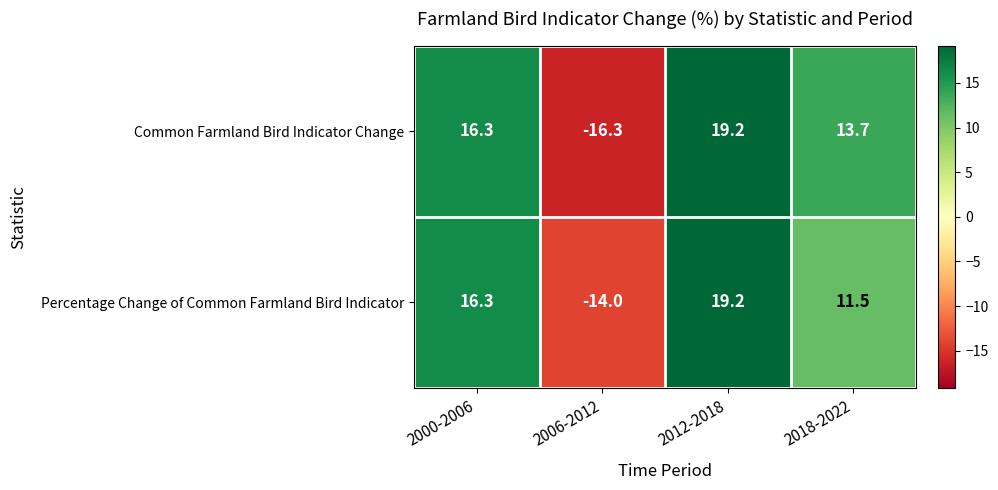

At which category does the chart reach its peak across all series?

2012-2018